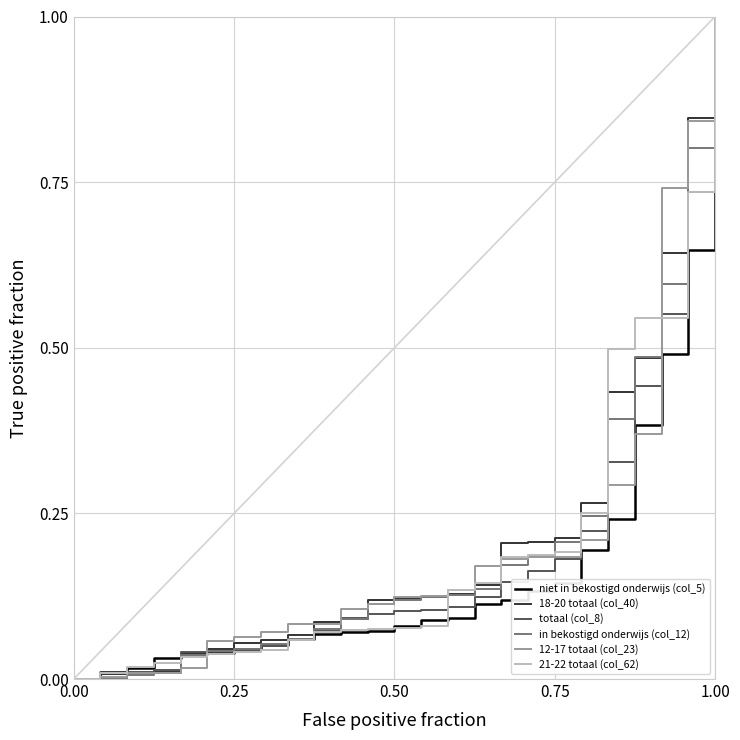

What is the greatest value displayed?

1.0